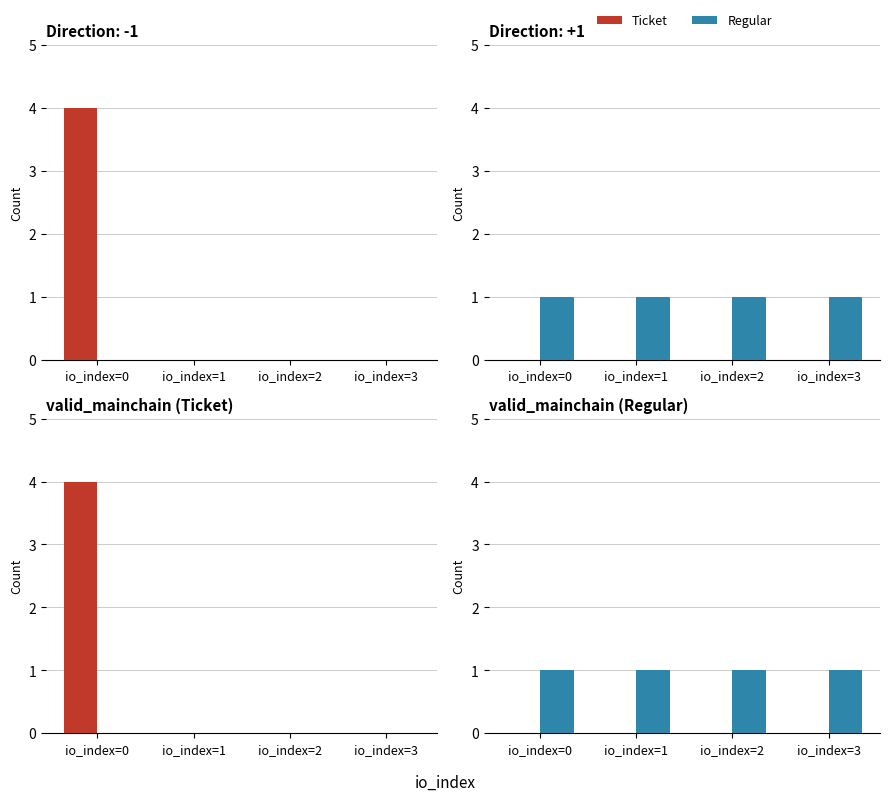

What is the sum of all Regular values?

4